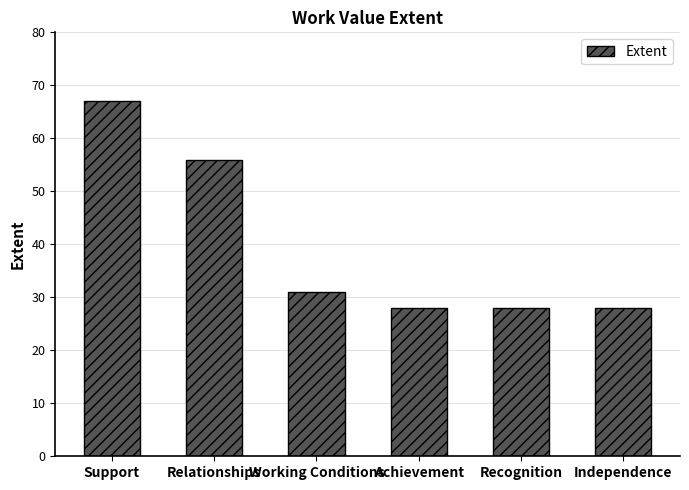

What value does the data have at Independence?

28